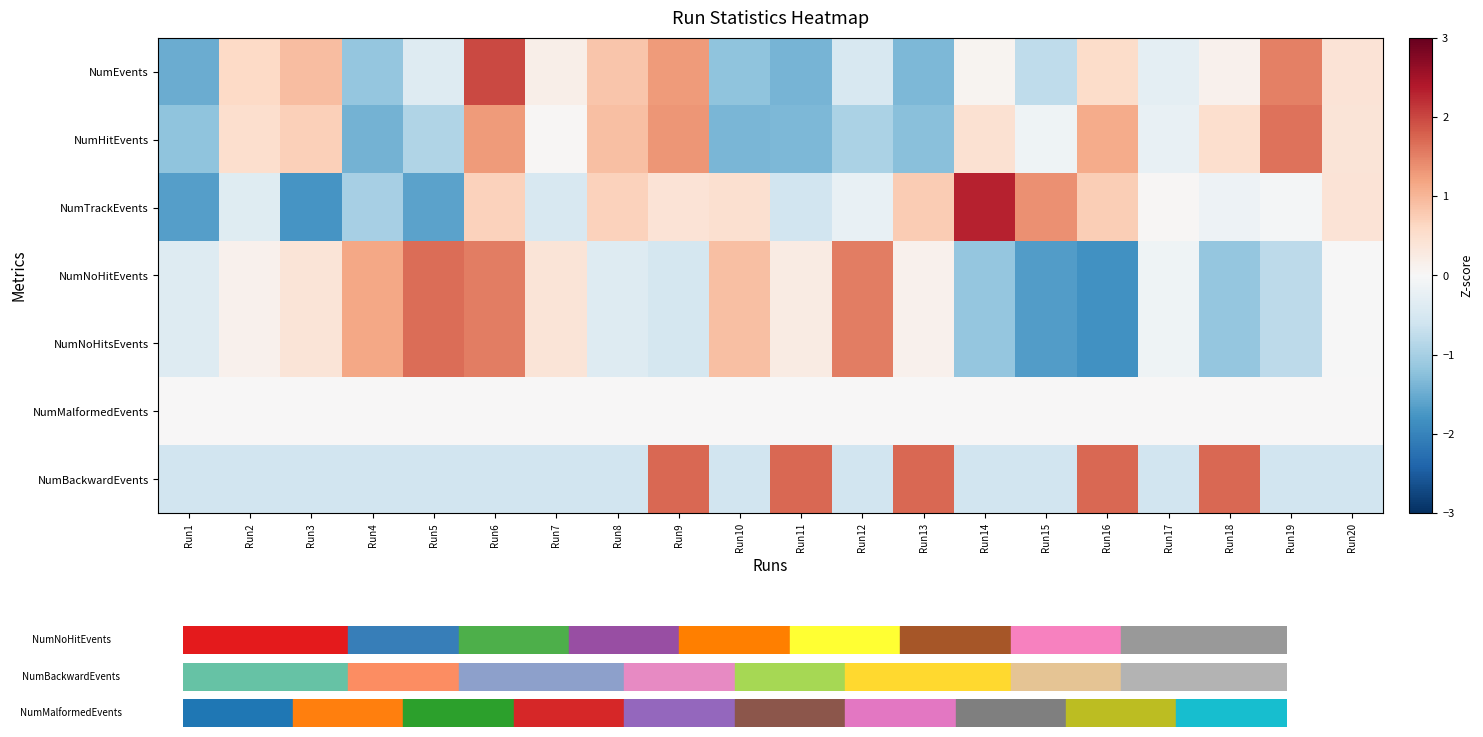

At which category does the chart reach its peak across all series?

Run14